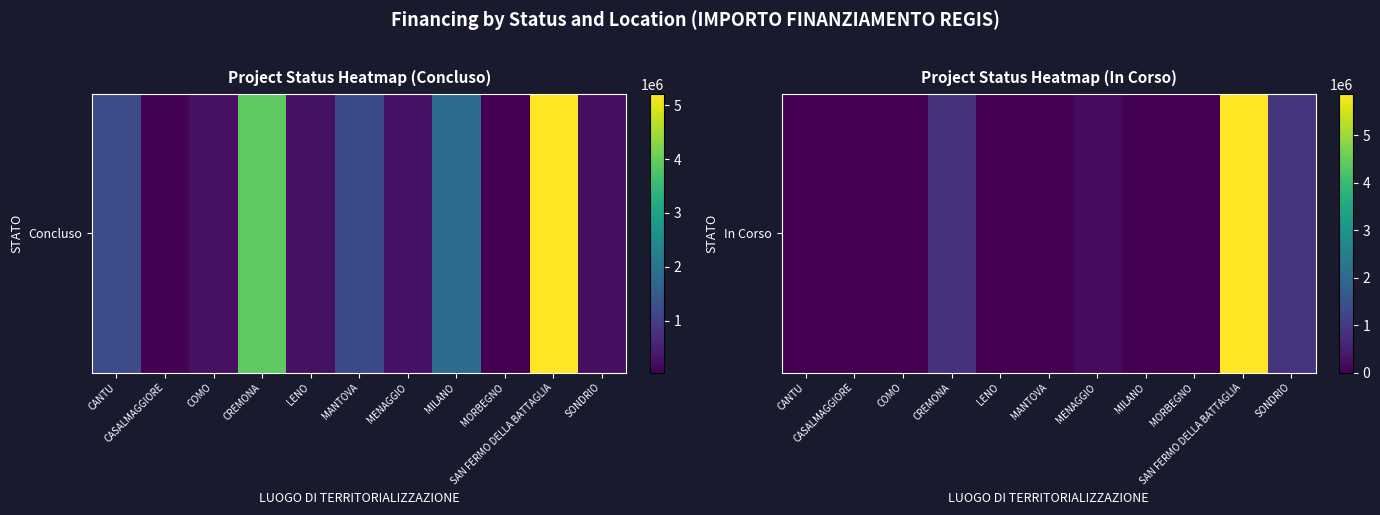

What is the maximum value shown in the chart?

5862258.7